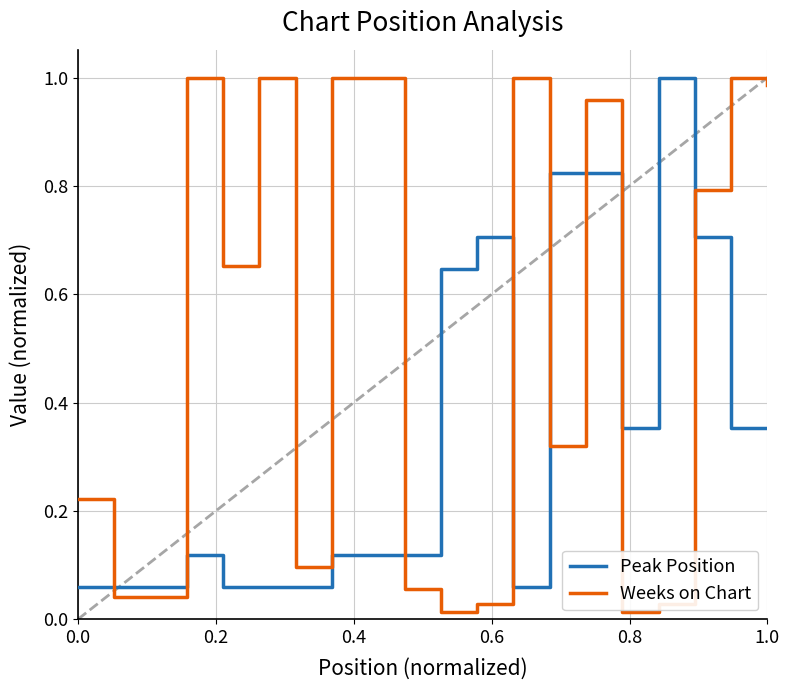

List the series in order of their overall mean, highest first.

Weeks on Chart, Peak Position